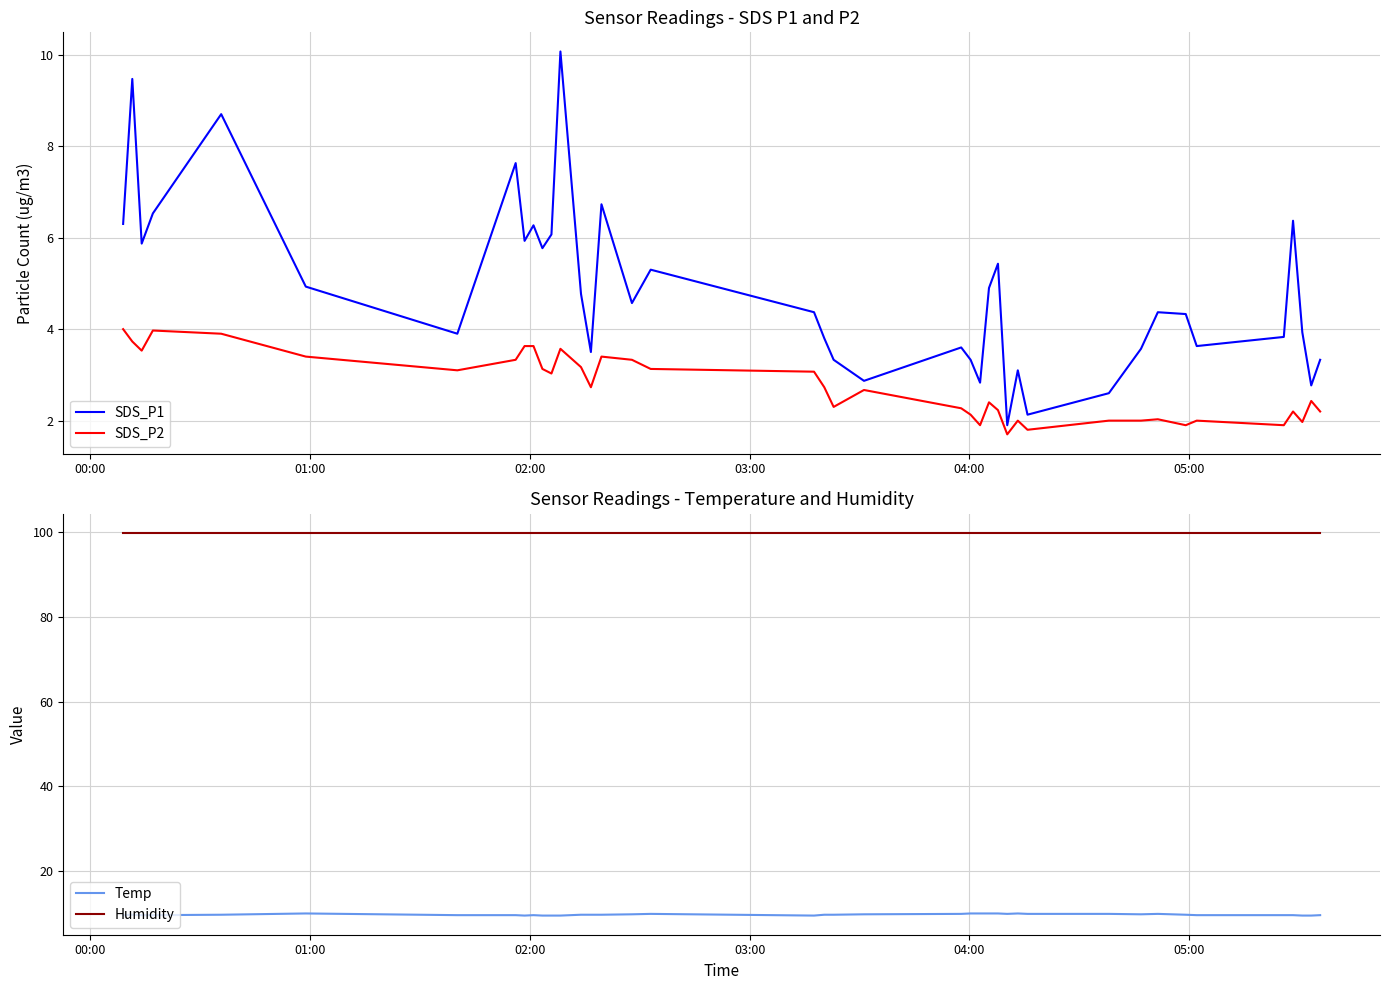

Reading left to right, what are all the values shown in this chart?

SDS_P1: 6.3	9.5	5.9	6.5	8.7	4.9	3.9	7.6	5.9	6.3	5.8	6.1	10.1	4.8	3.5	6.7	4.6	5.3	4.4	3.8	3.3	2.9	3.6	3.3	2.8	4.9	5.4	1.9	3.1	2.1	2.6	3.6	4.4	4.3	3.6	3.8	6.4	3.9	2.8	3.3
SDS_P2: 4.0	3.7	3.5	4.0	3.9	3.4	3.1	3.3	3.6	3.6	3.1	3.0	3.6	3.2	2.7	3.4	3.3	3.1	3.1	2.7	2.3	2.7	2.3	2.1	1.9	2.4	2.2	1.7	2.0	1.8	2.0	2.0	2.0	1.9	2.0	1.9	2.2	2.0	2.4	2.2
Temp: 9.6	9.7	9.6	9.6	9.7	10.0	9.6	9.6	9.5	9.6	9.5	9.5	9.5	9.7	9.7	9.7	9.8	9.9	9.5	9.7	9.7	9.8	9.9	10.0	10.0	10.0	10.0	9.9	10.0	9.9	9.9	9.8	9.9	9.7	9.6	9.6	9.6	9.5	9.5	9.6
Humidity: 99.9	99.9	99.9	99.9	99.9	99.9	99.9	99.9	99.9	99.9	99.9	99.9	99.9	99.9	99.9	99.9	99.9	99.9	99.9	99.9	99.9	99.9	99.9	99.9	99.9	99.9	99.9	99.9	99.9	99.9	99.9	99.9	99.9	99.9	99.9	99.9	99.9	99.9	99.9	99.9